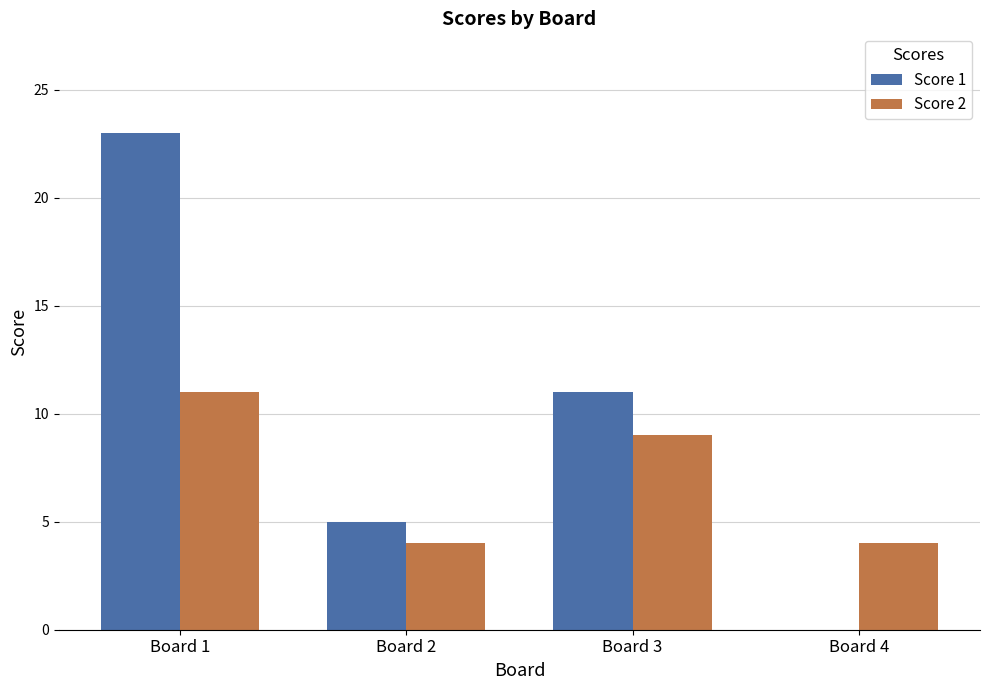

What is the spread (max minus min) of values at Board 4?

4